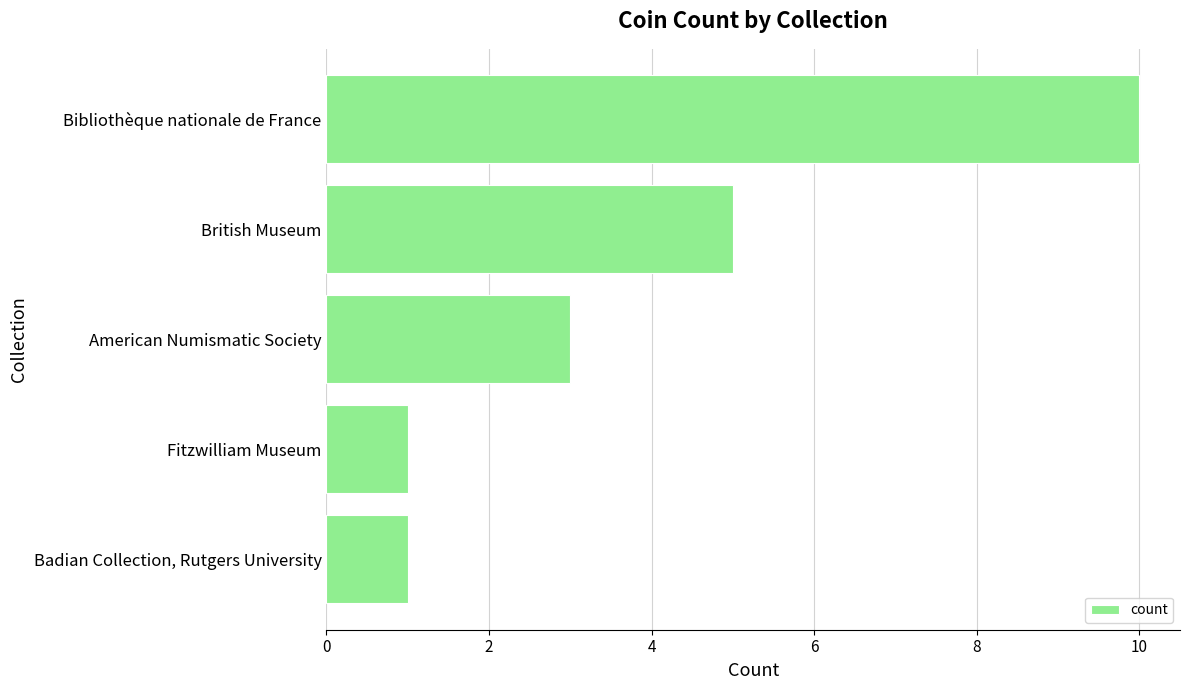

Count the values in the range 1 to 5.

4